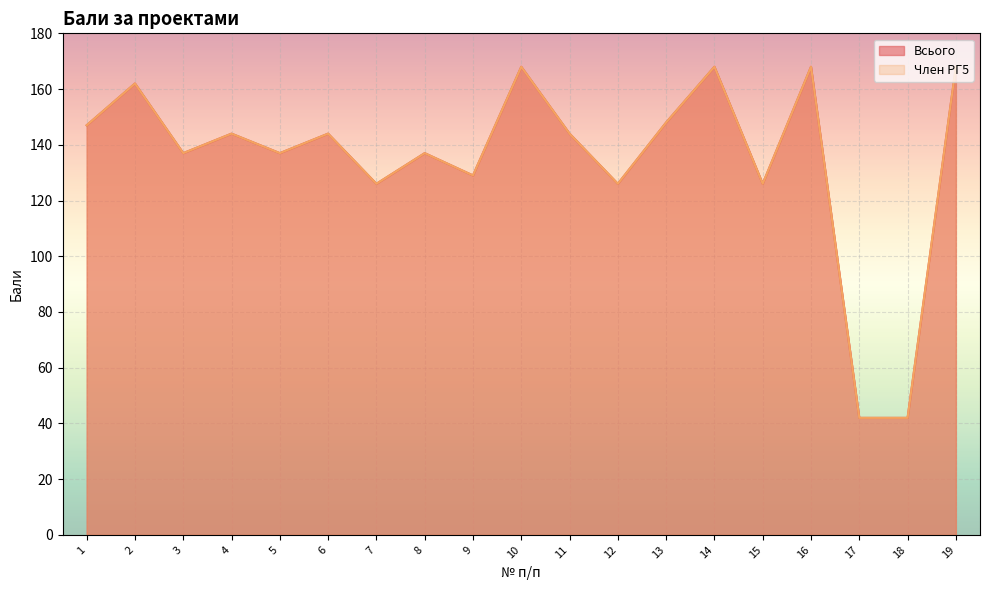

Is the value of Член РГ5 at 18 greater than the value of Всього at 13?

No